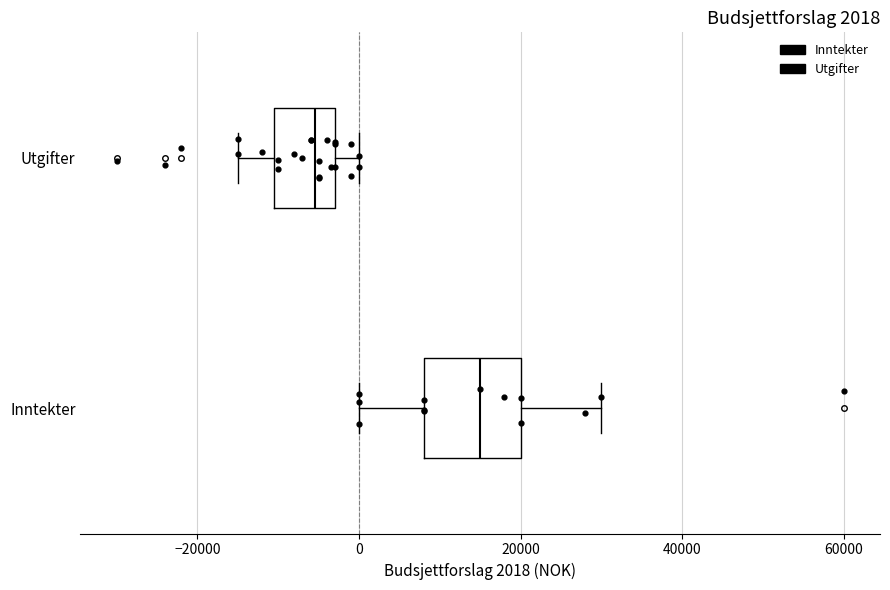

Comparing the boxes themselves (not the whiskers), which one is the widest?

Inntekter